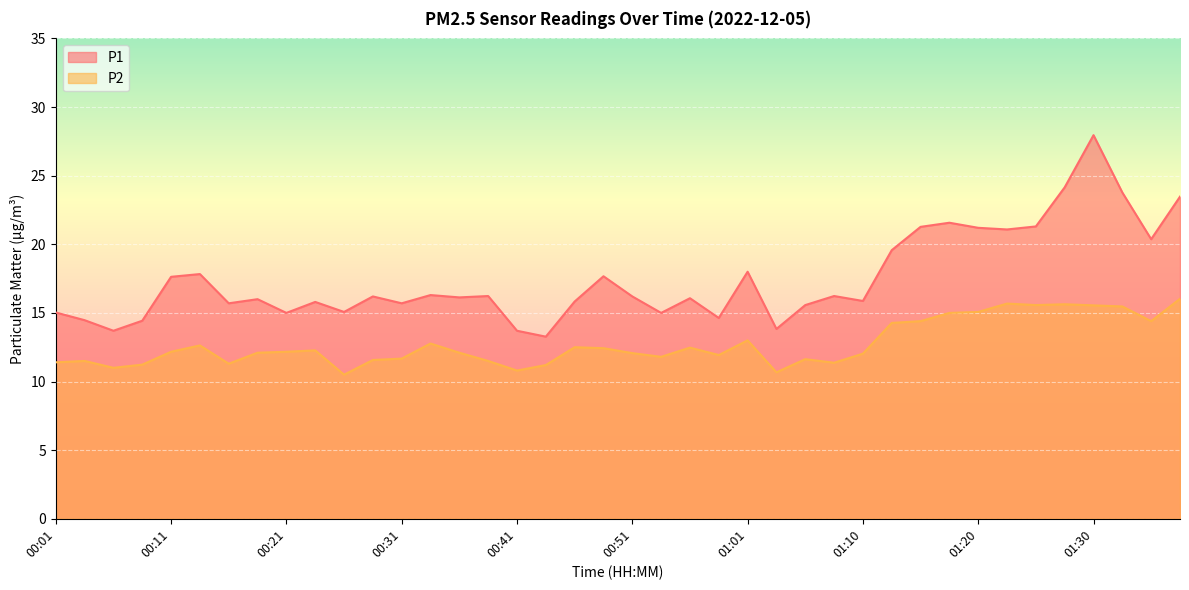

Is it true that P1 equals 25.8 at 00:31?

False